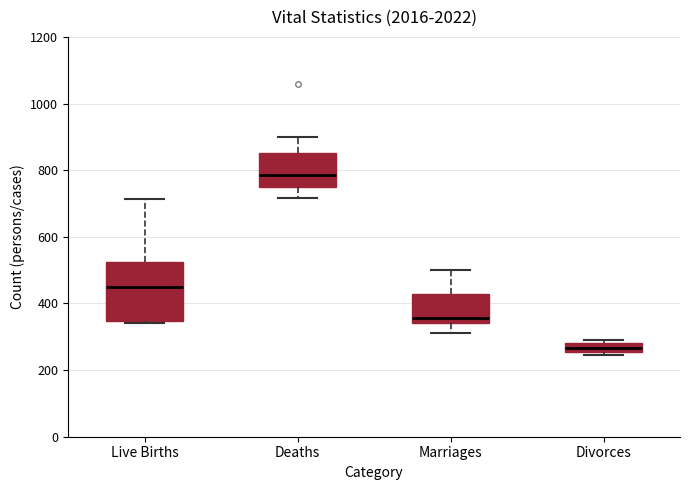

Comparing the boxes themselves (not the whiskers), which one is the tallest?

Live Births